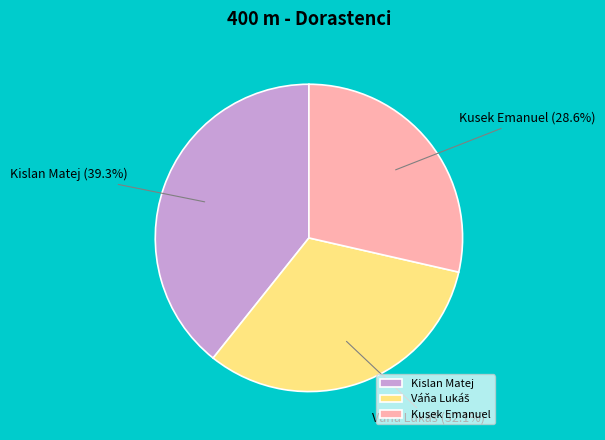

Which has a higher value, Kislan Matej or Kusek Emanuel?

Kislan Matej